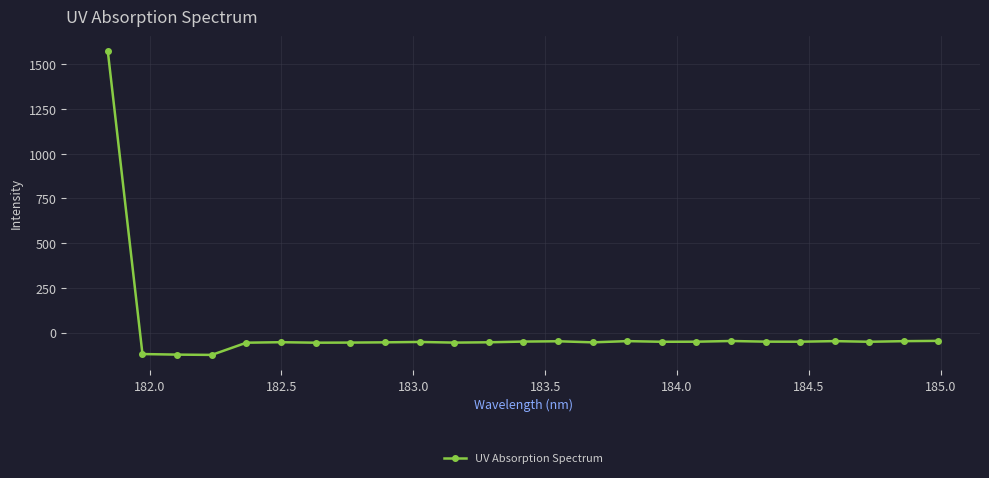

What is the average value?

4.8